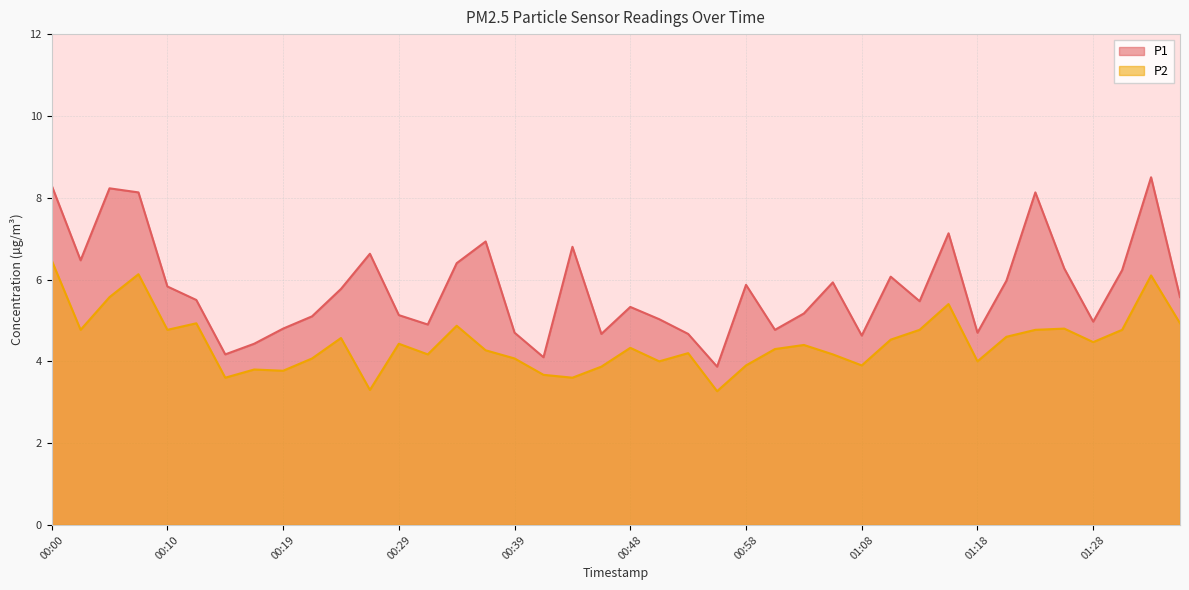

What position from the left is 00:00?

1